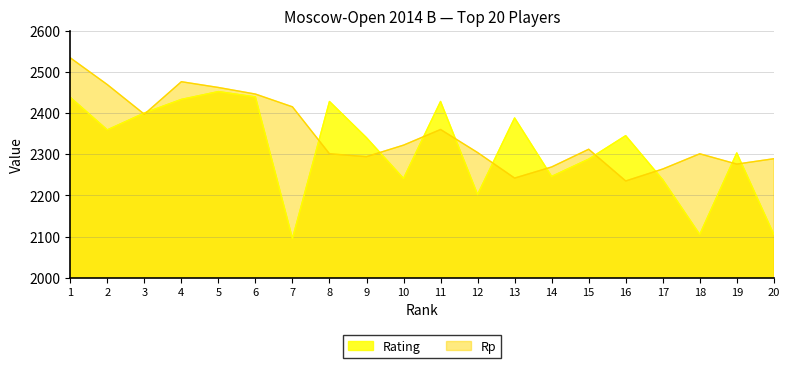

Where is Rp nearest to the value 2384?

3